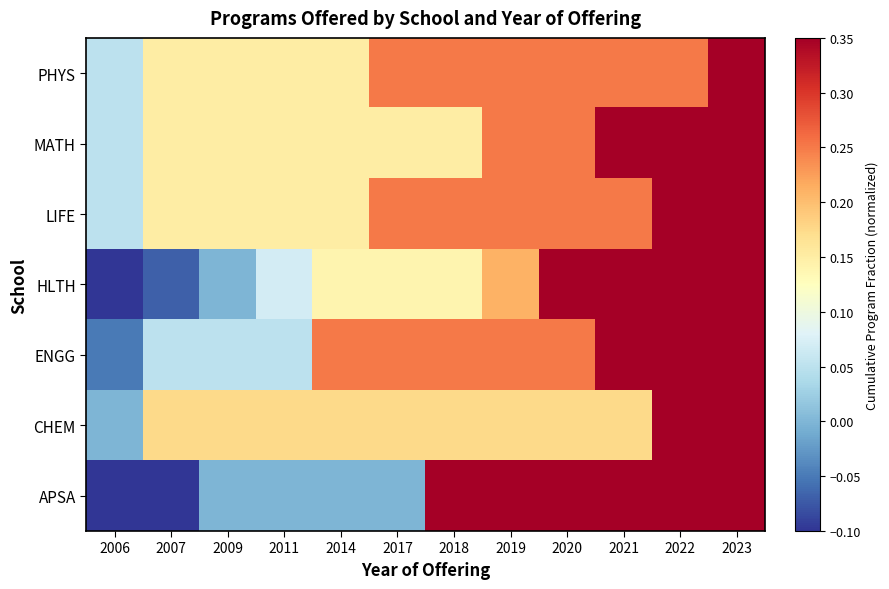

Which category has the lowest value across all series?

2006